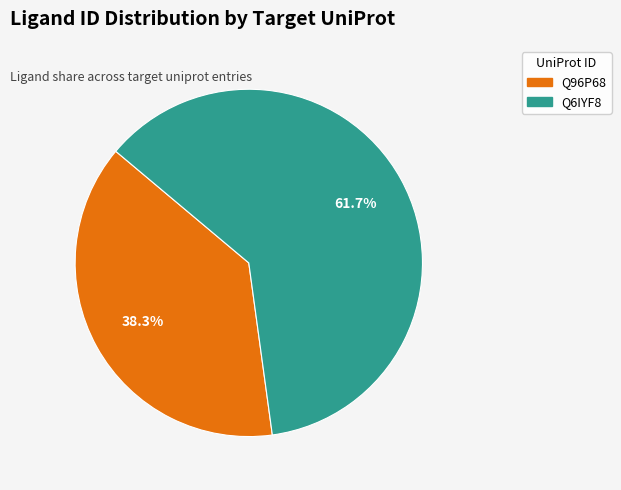

Which slice is the smallest?

Q96P68